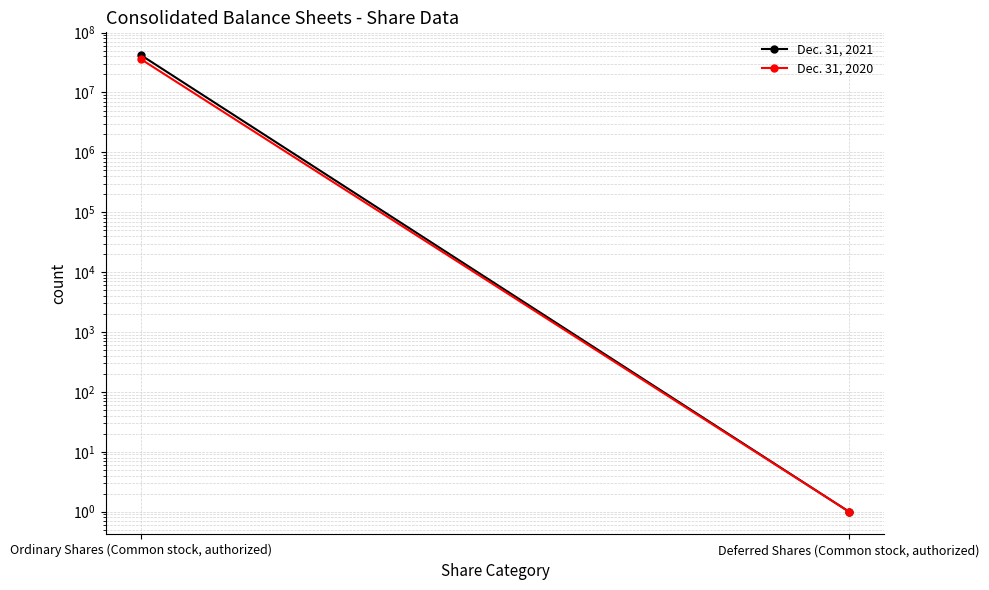

Between Ordinary Shares (Common stock, authorized) and Deferred Shares (Common stock, authorized), which series saw the biggest shift?

Dec. 31, 2021